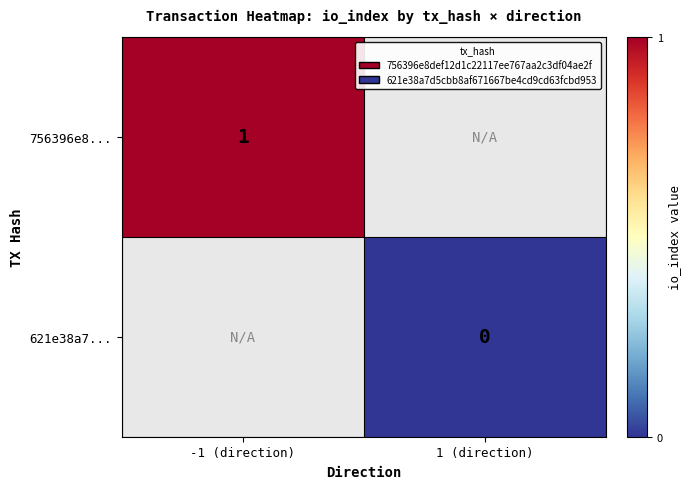

True or false: 756396e8... has a value of 1 at -1 (direction).

True